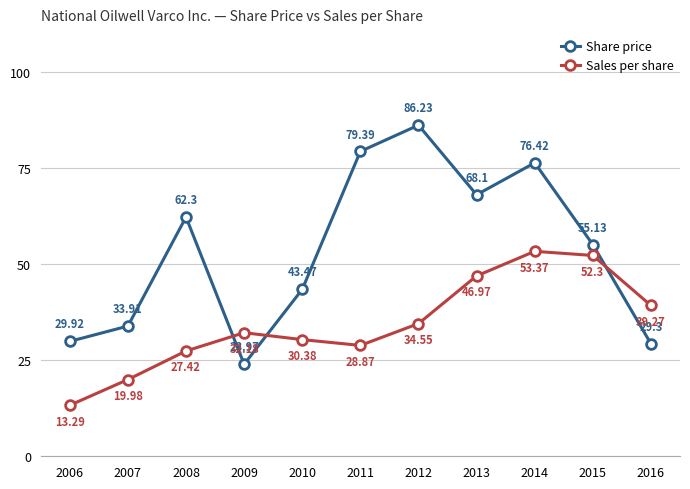

What is the sum of the Sales per share values at 2007 and 2008?

47.4